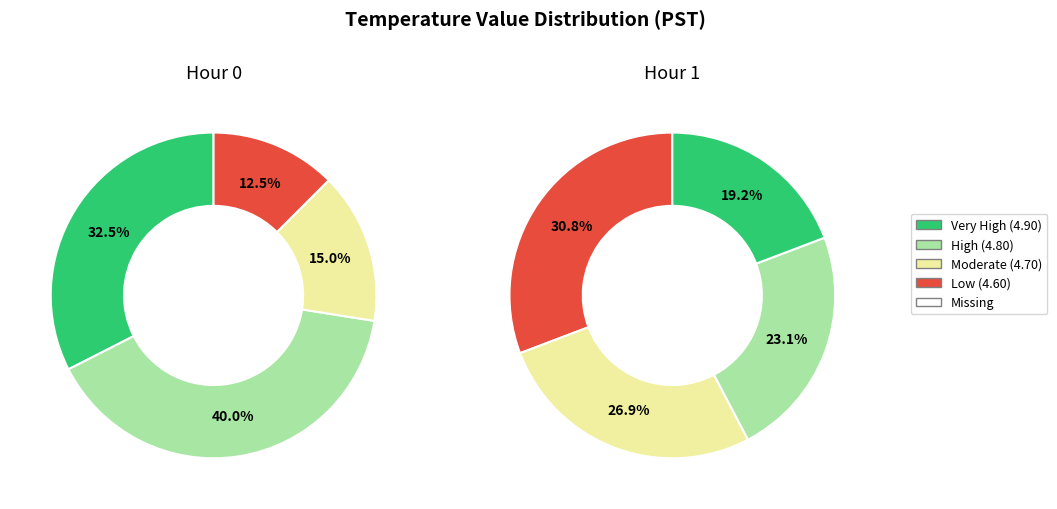

To the nearest percent, what is the difference between the 2 and 1 slice percentages?

1%